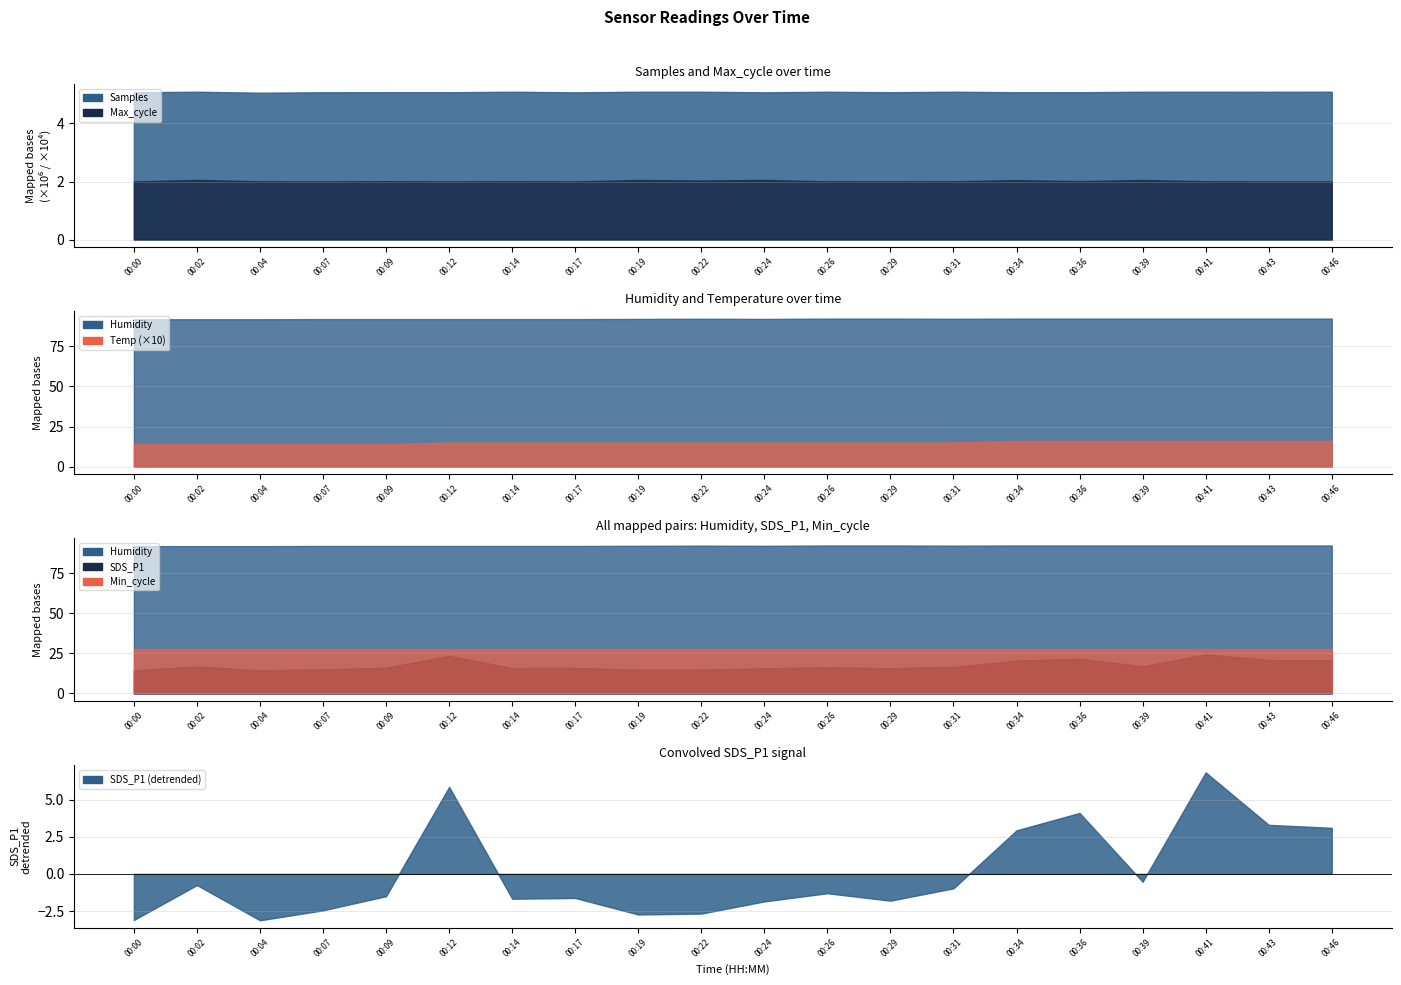

What is the total value across all series at 00:19?

5111996.5